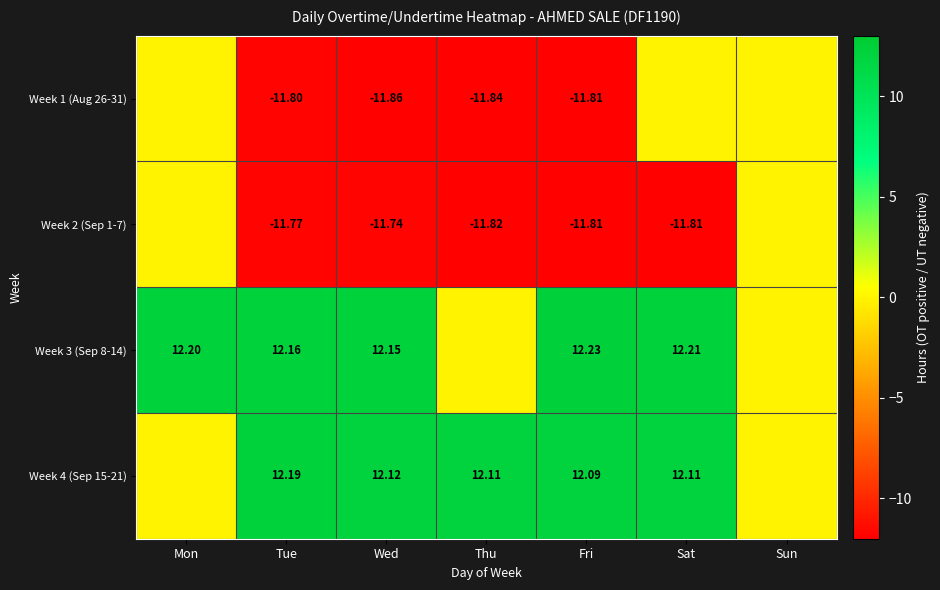

Which label corresponds to the largest value in the chart?

Fri